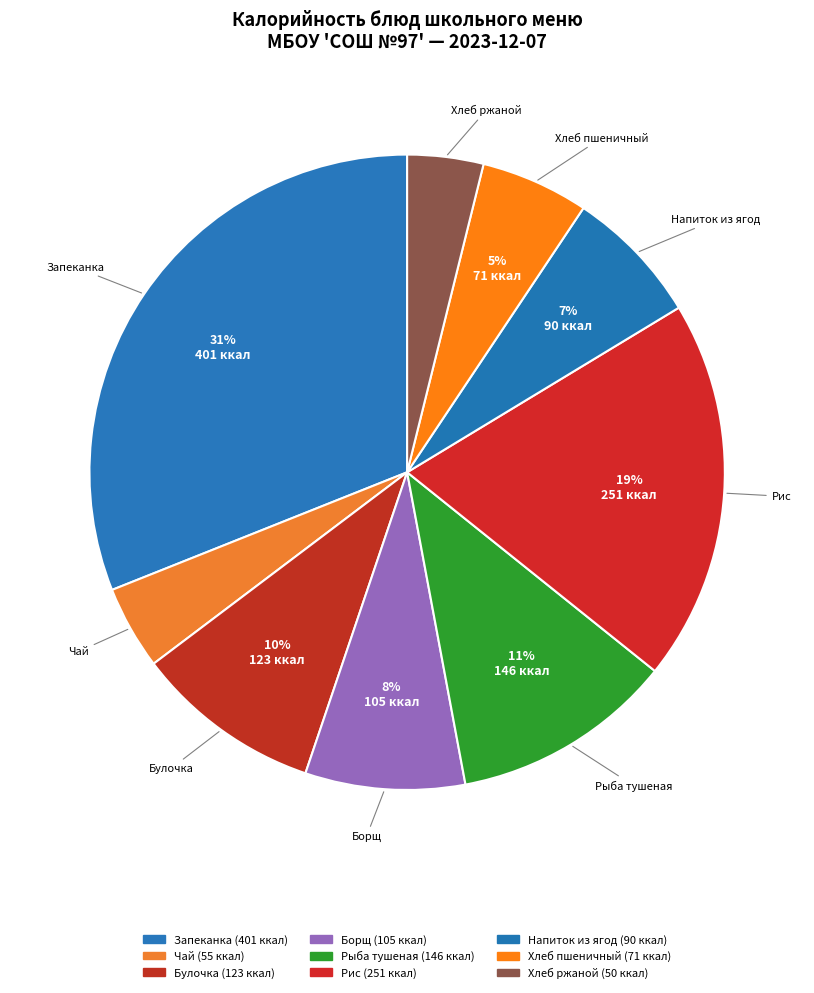

Which slice is the smallest?

Хлеб ржаной